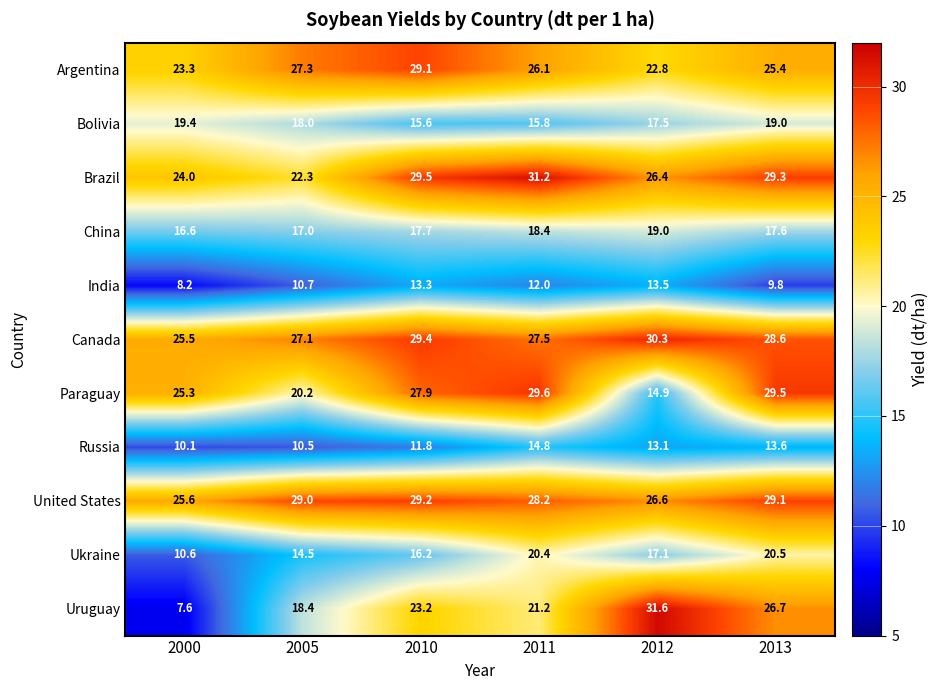

Between 2010 and 2012, which series saw the biggest shift?

Paraguay